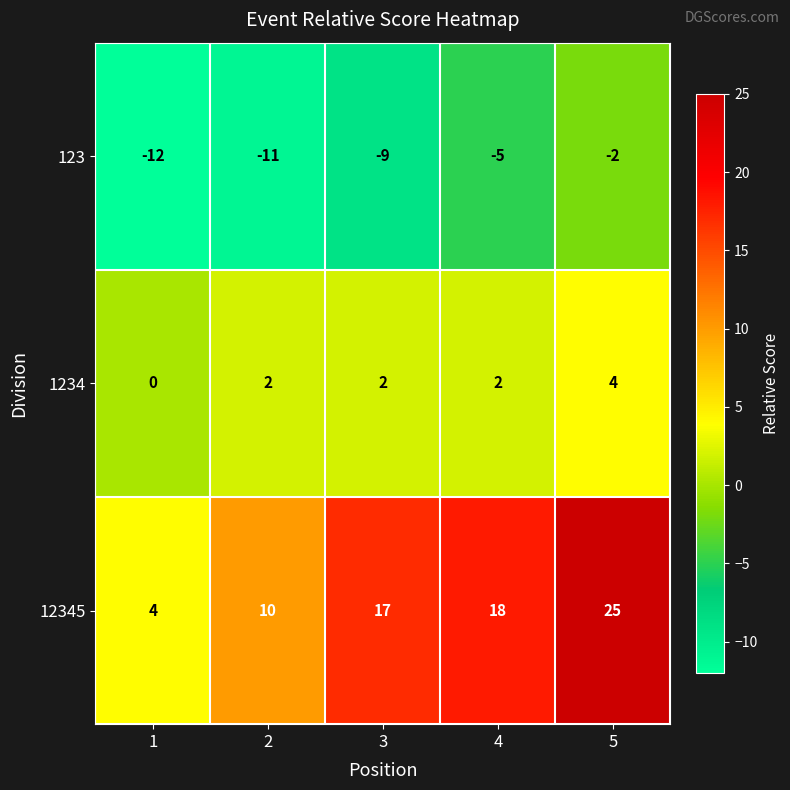

What is the total value across all series at 3?

10